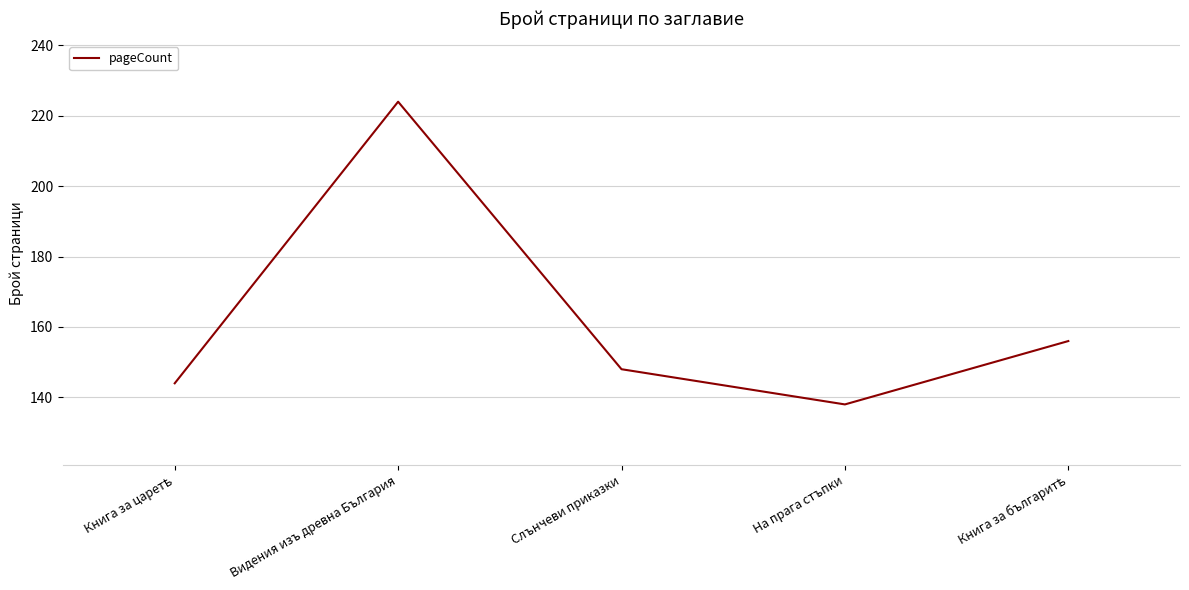

Is it true that the value at Видения изъ древна България is 224?

True